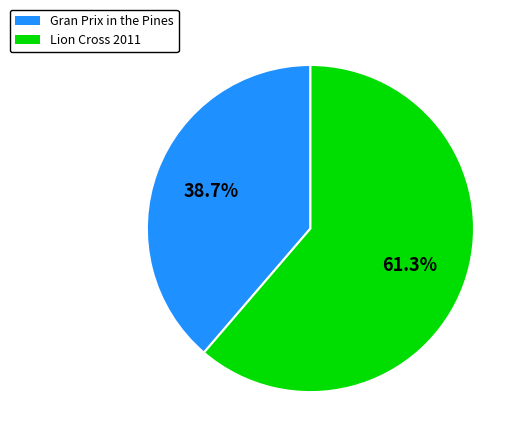

Rank the categories by value from highest to lowest.

Lion Cross 2011, Gran Prix in the Pines